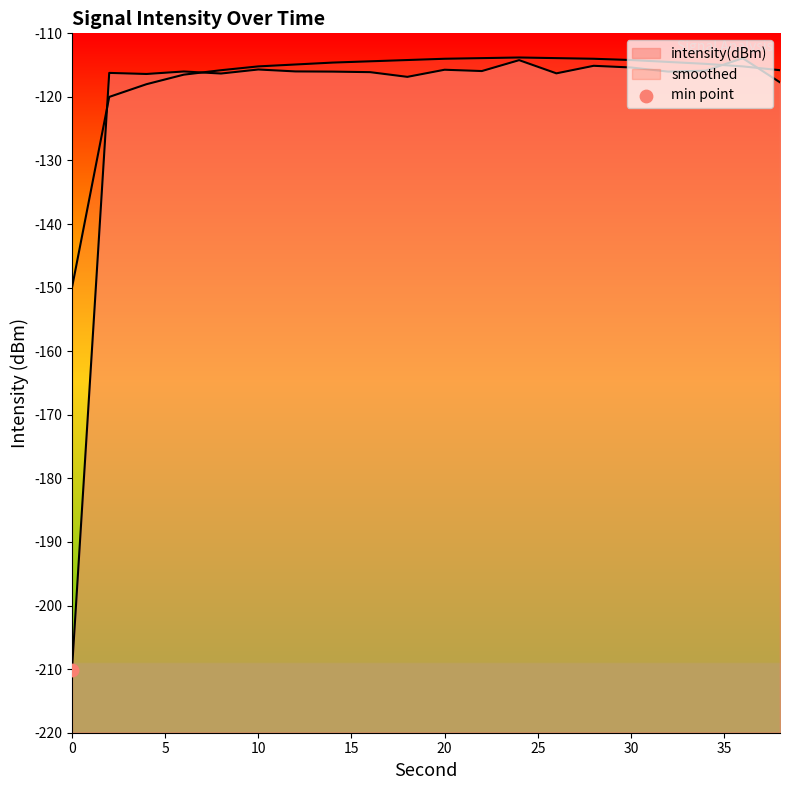

At how many categories does at least one series exceed -150?

19